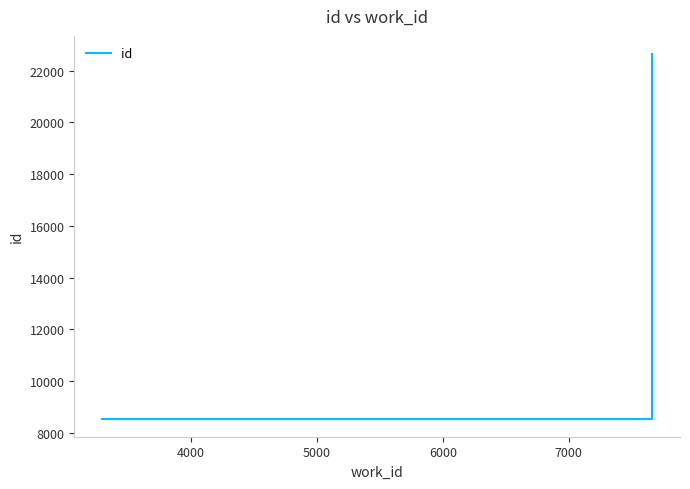

Reading right to left, what are all the values shown in this chart?

22640	22623	8555